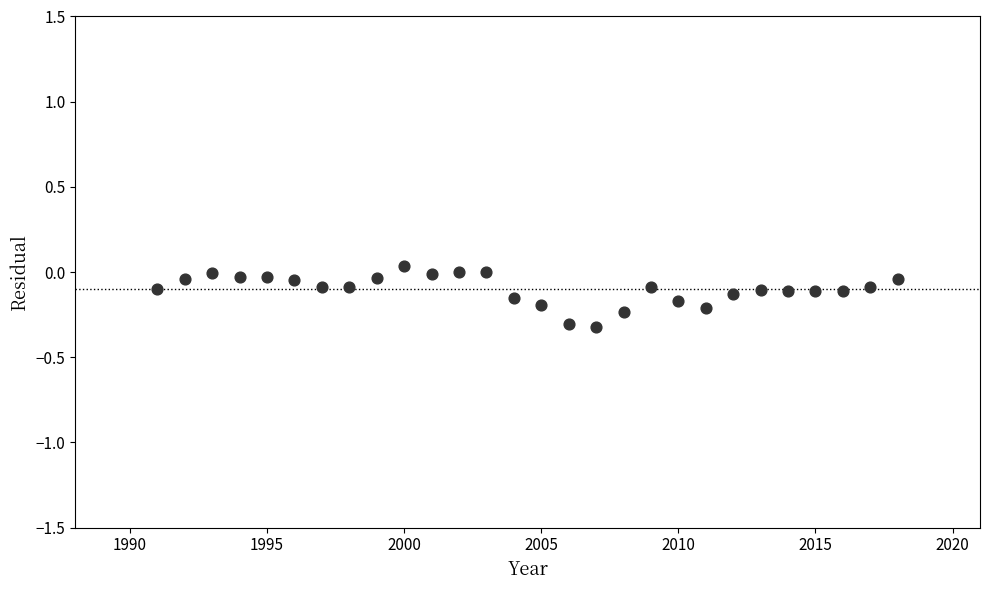

What is the range of X values (max minus min)?

27.0